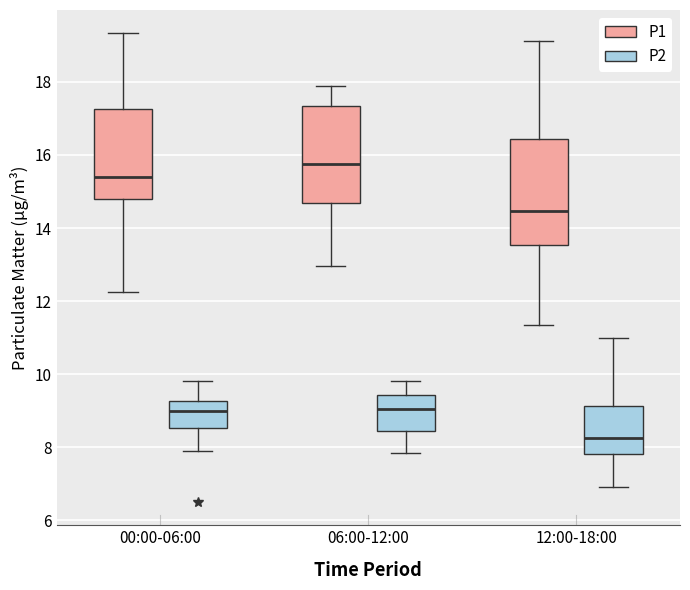

Reading left to right, read every box against the y-axis: the position of its median line, the range the box covers, and the ends of its whiskers. The values are not printed on the chart, so give them approximately, as read against the axis.

00:00-06:00 (P1): median 15.4, box 14.8 to 17.2, whiskers 12.2 to 19.4
00:00-06:00 (P2): median 9.0, box 8.6 to 9.2, whiskers 8.0 to 9.8
06:00-12:00 (P1): median 15.8, box 14.6 to 17.4, whiskers 13.0 to 17.8
06:00-12:00 (P2): median 9.0, box 8.4 to 9.4, whiskers 7.8 to 9.8
12:00-18:00 (P1): median 14.4, box 13.6 to 16.4, whiskers 11.4 to 19.2
12:00-18:00 (P2): median 8.2, box 7.8 to 9.2, whiskers 7.0 to 11.0